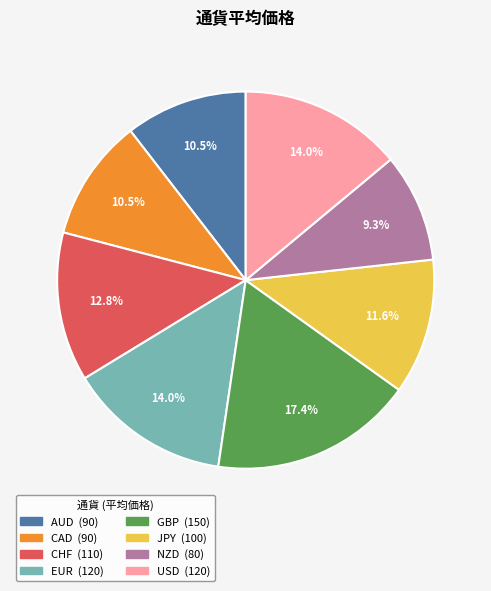

Count the number of slices in the pie.

8